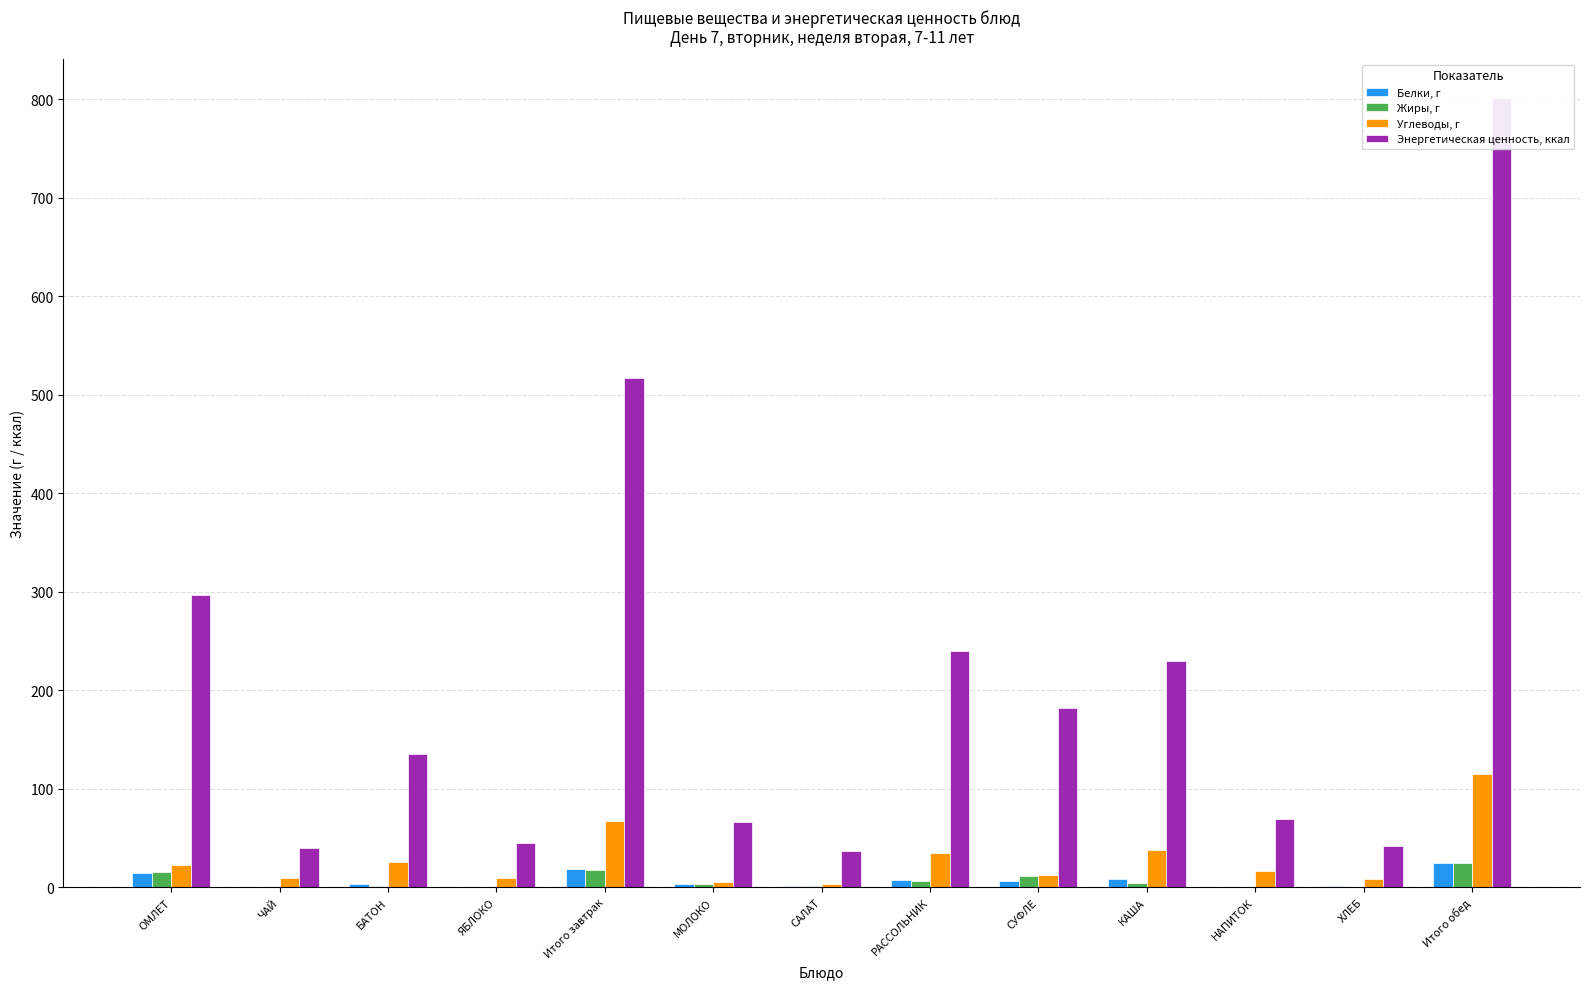

What is the value of the Энергетическая ценность, ккал bar at the 3rd from the left?

134.9